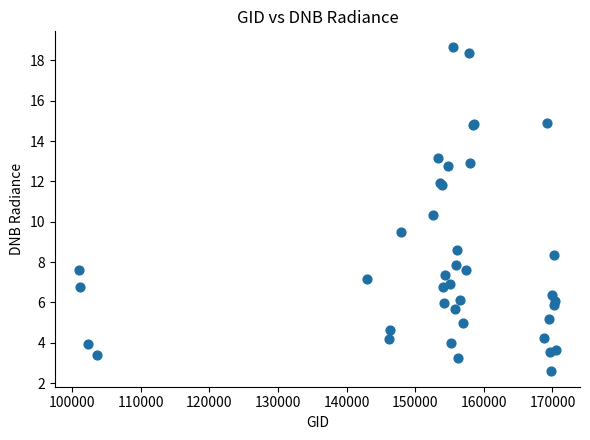

What Y value in the scatter plot is closest to 10?

10.3